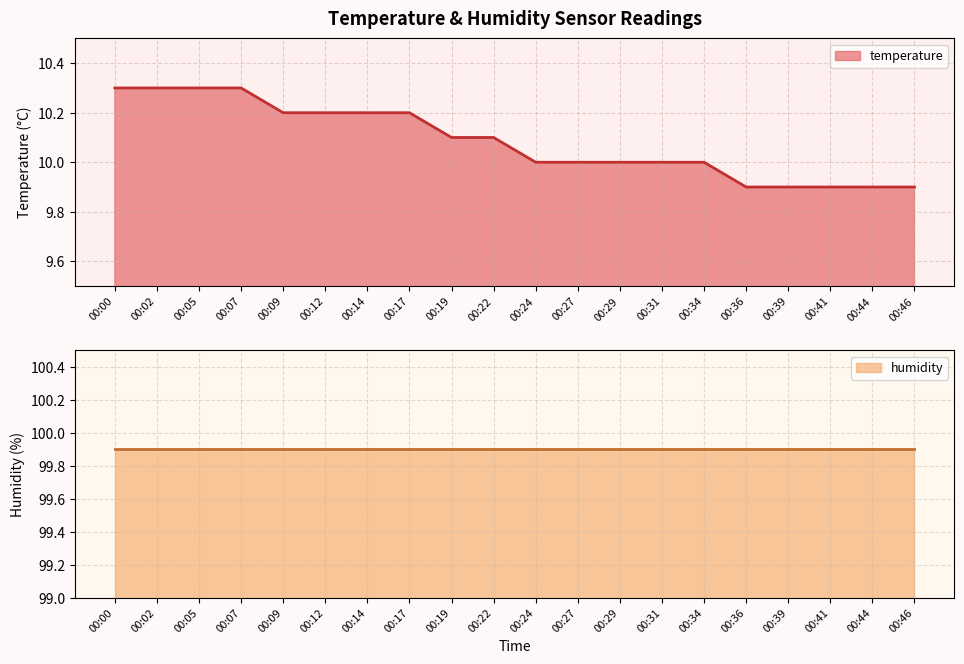

What is the difference between the second highest and second lowest values?

0.4